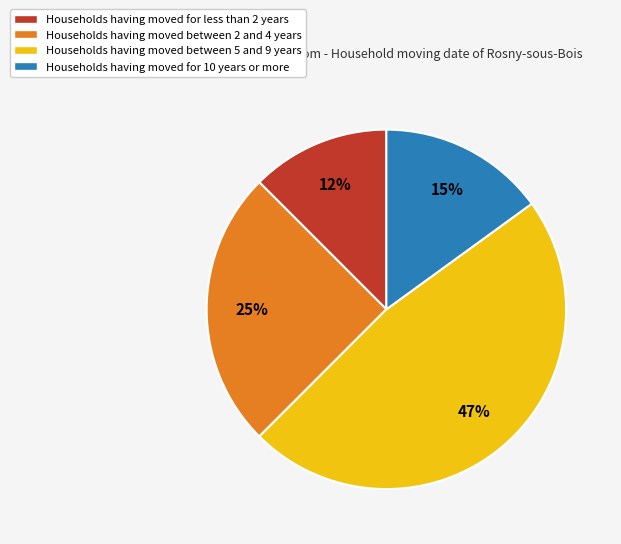

Count the number of slices in the pie.

4